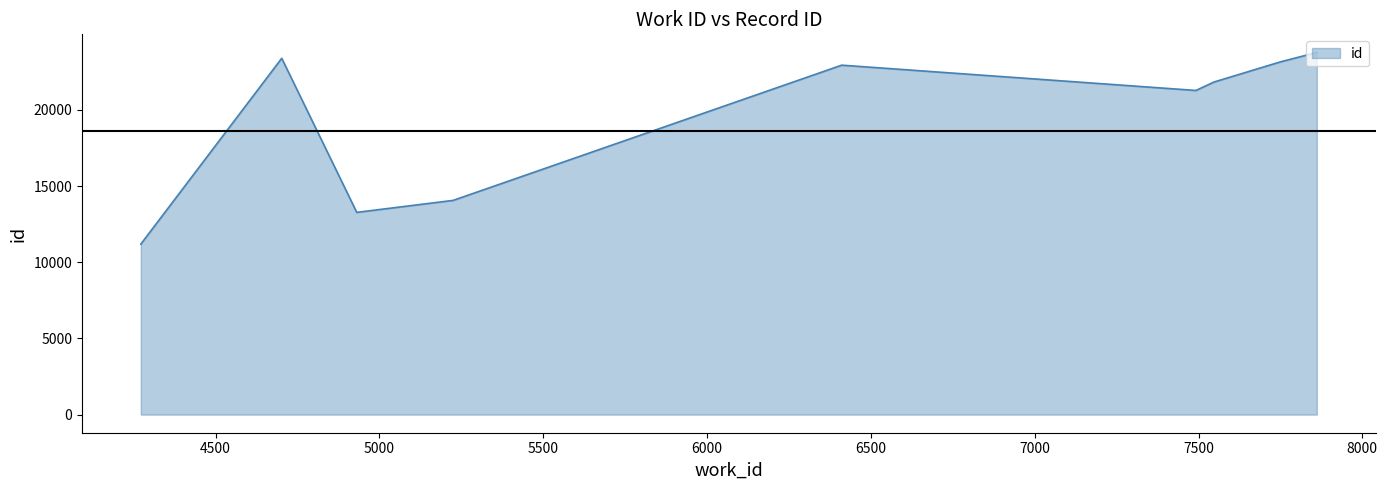

Which has a higher value, 6411 or 7547?

6411